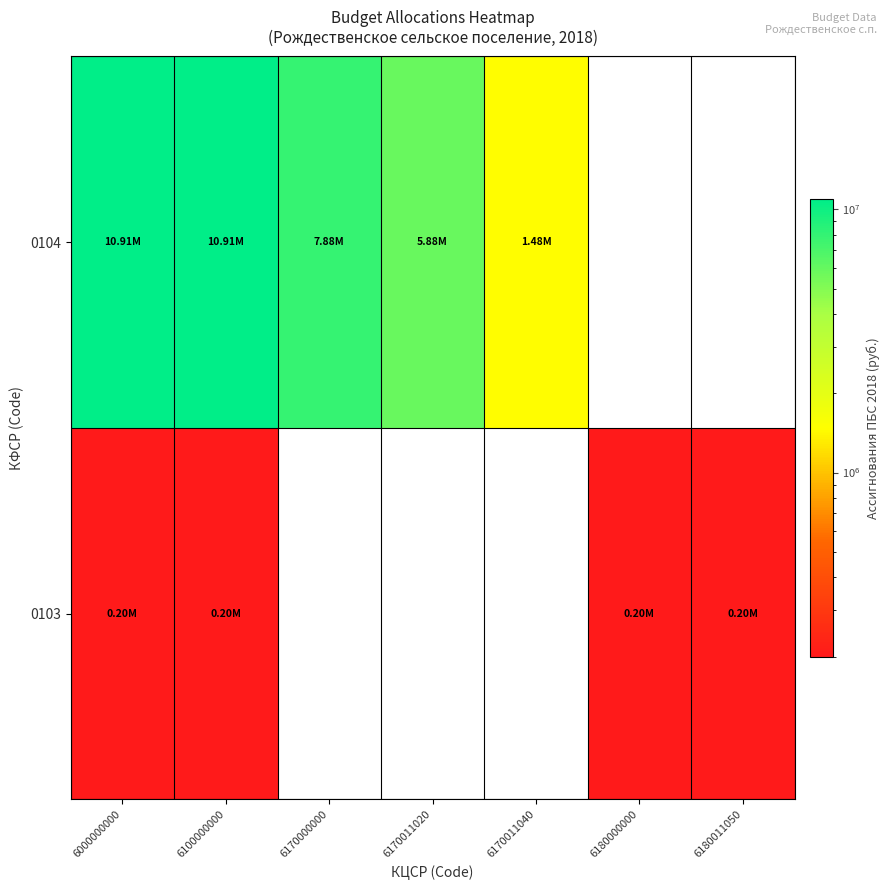

True or false: 0103 has a value of 200000.0 at 6100000000.

True